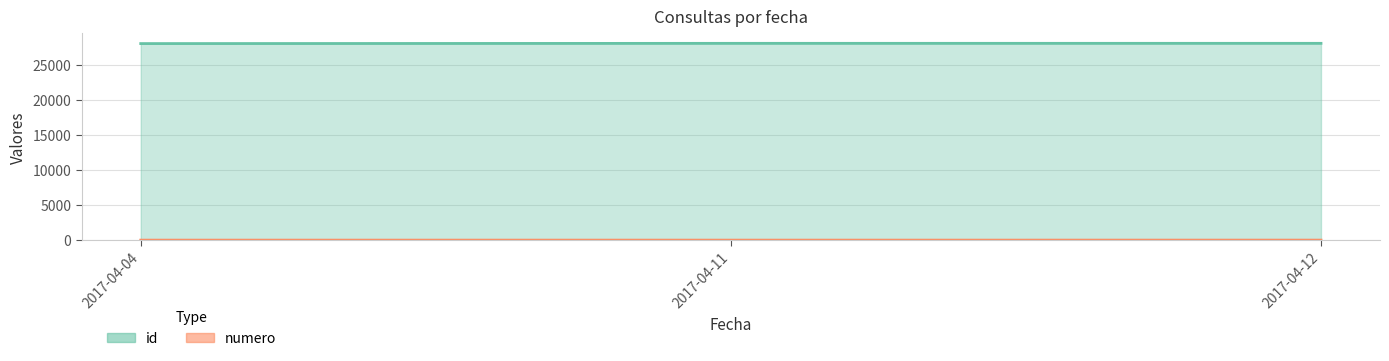

Does the chart have visible grid lines?

Yes